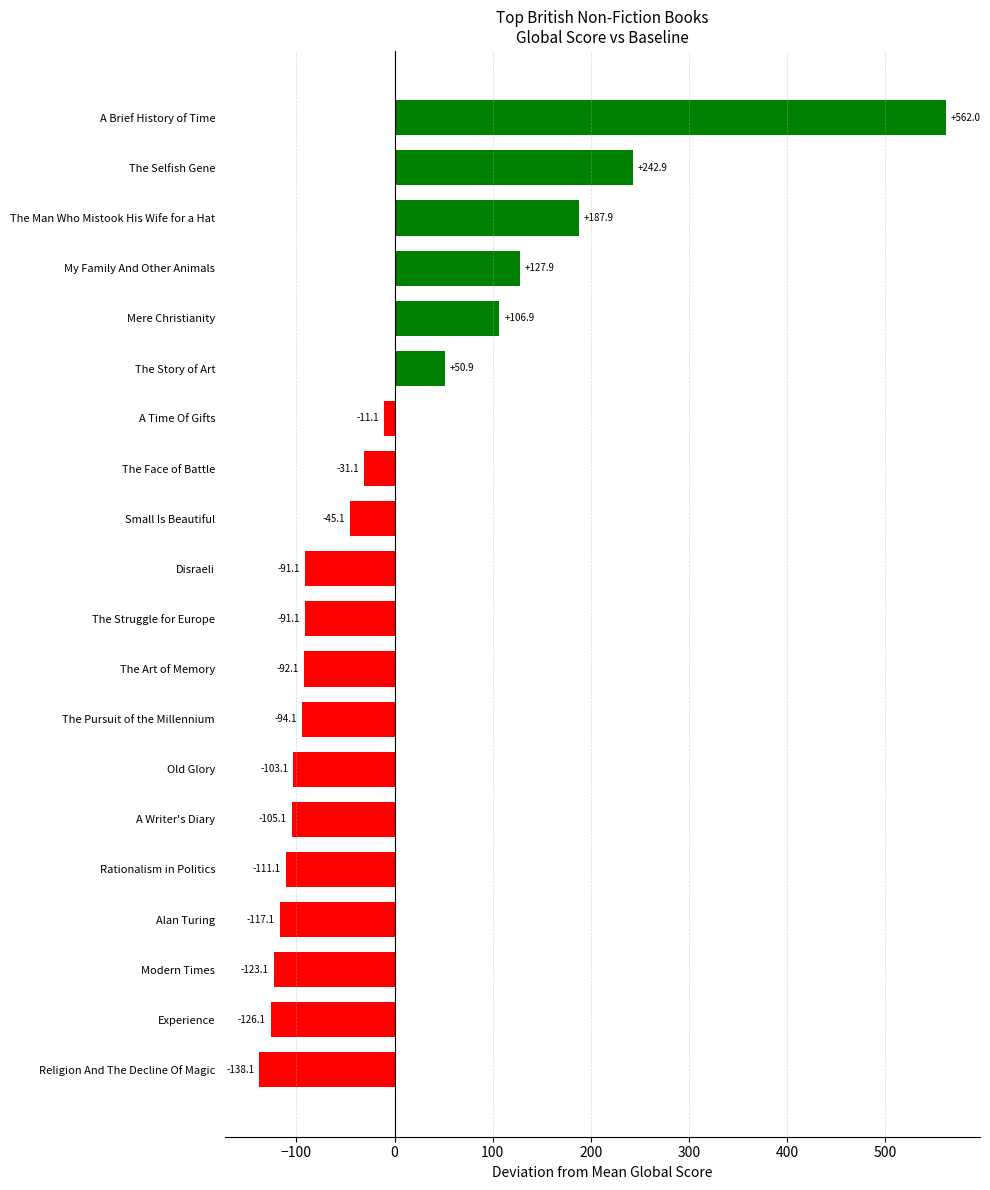

The chart shows a value of -175.3 at Rationalism in Politics. True or false?

False